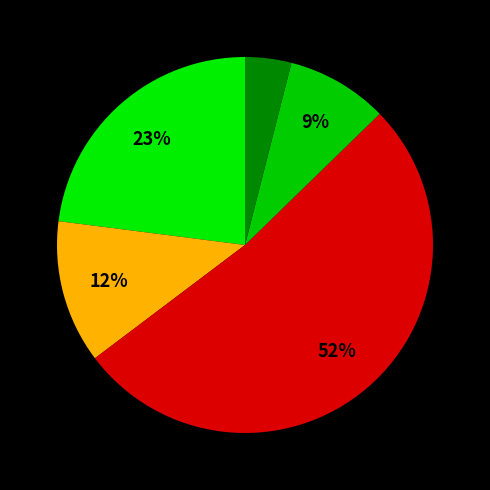

How many slices are in this pie chart?

5